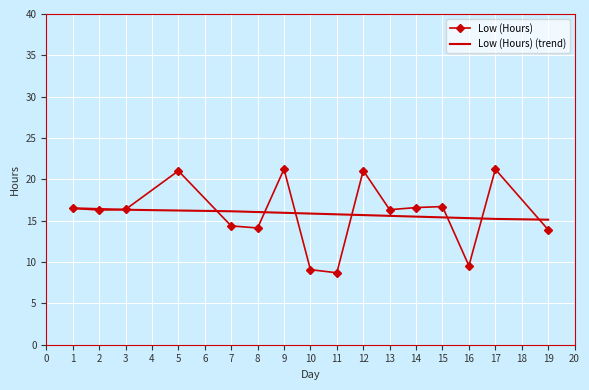

Is it true that Low (Hours) (trend) equals 9.3 at 5?

False